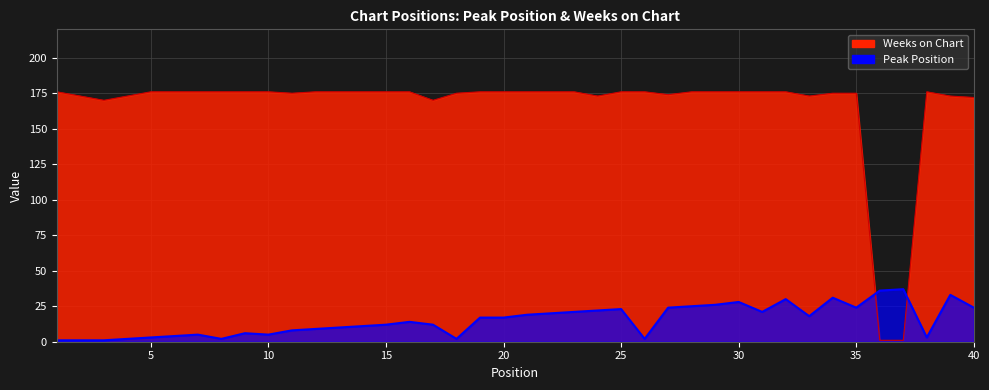

Rank the series by their average value, from lowest to highest.

Peak Position, Weeks on Chart